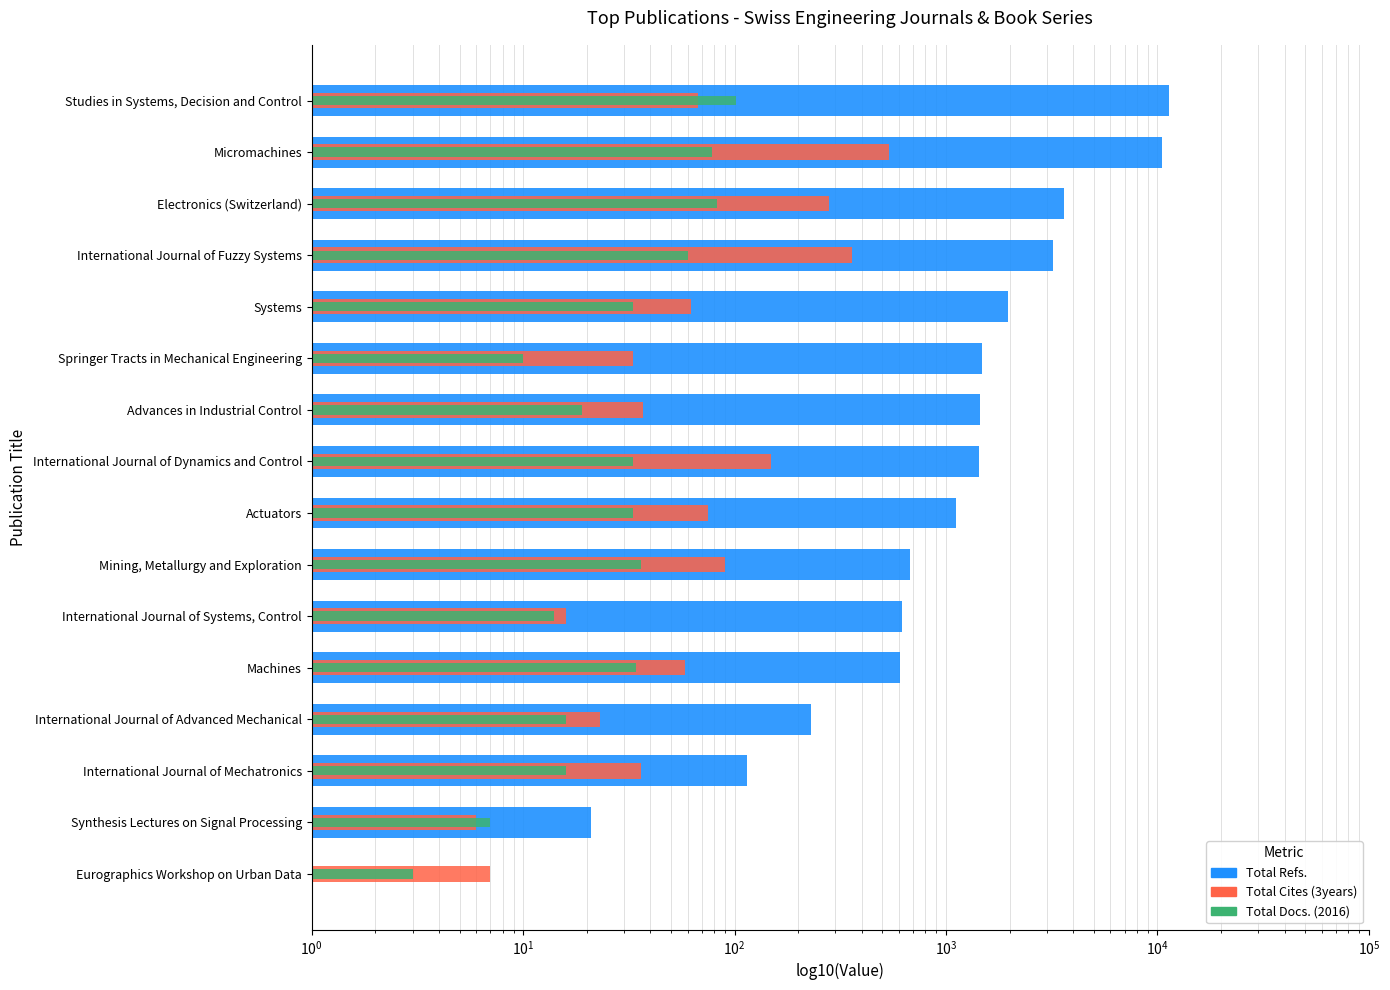

Reading left to right, extract all data points from this chart.

Total Refs.: 1	21	115	231	603	620	679	1119	1432	1443	1477	1972	3225	3634	10521	11353
Total Cites (3years): 7	6	36	23	58	16	90	75	149	37	33	62	359	281	536	67
Total Docs. (2016): 3	7	16	16	34	14	36	33	33	19	10	33	60	83	78	102